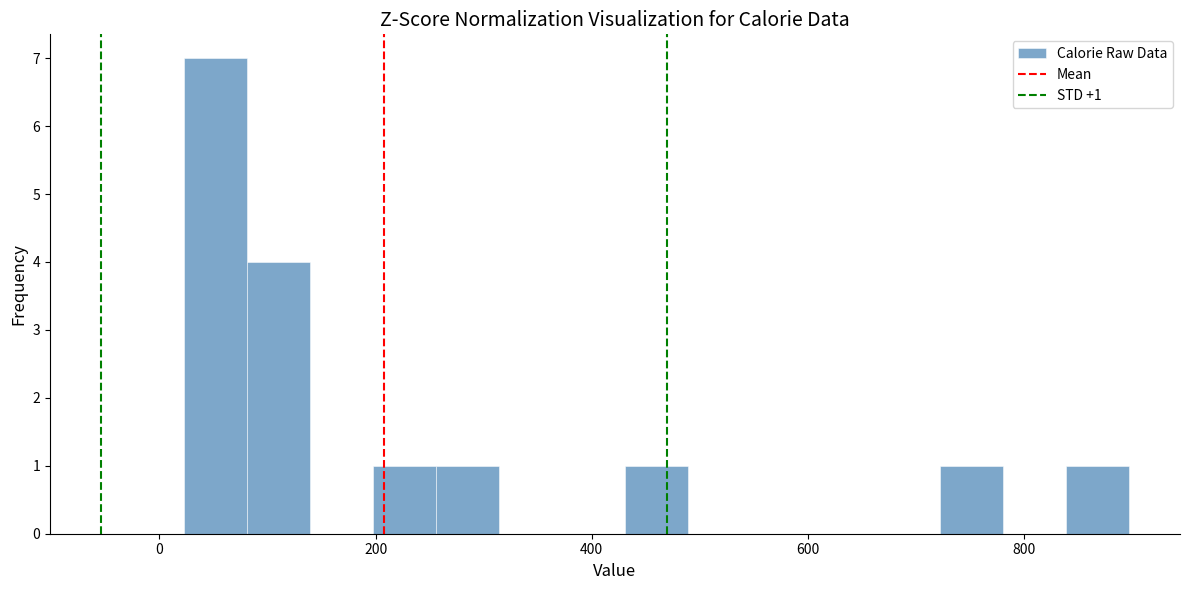

Read against the x-axis, roughly where is the centre of the tallest bar?

60